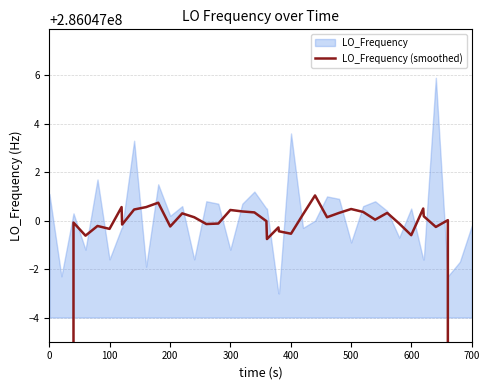

How many data points are less than 286047000?

20